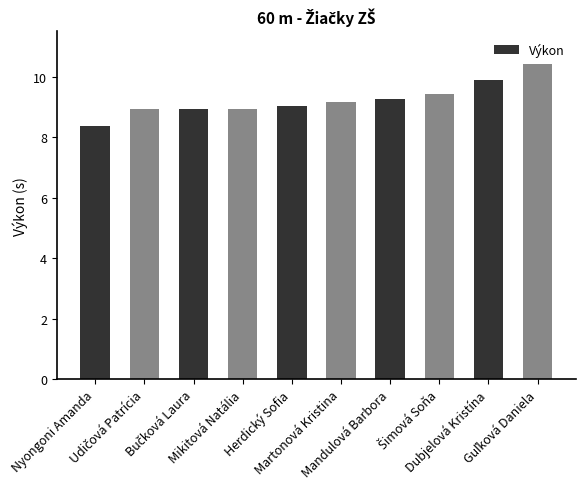

What value does the data have at Martonová Kristina?

9.2